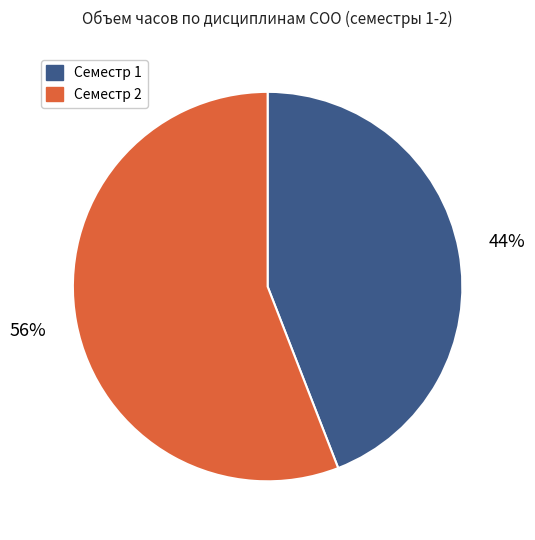

Does any single category account for the majority?

Yes